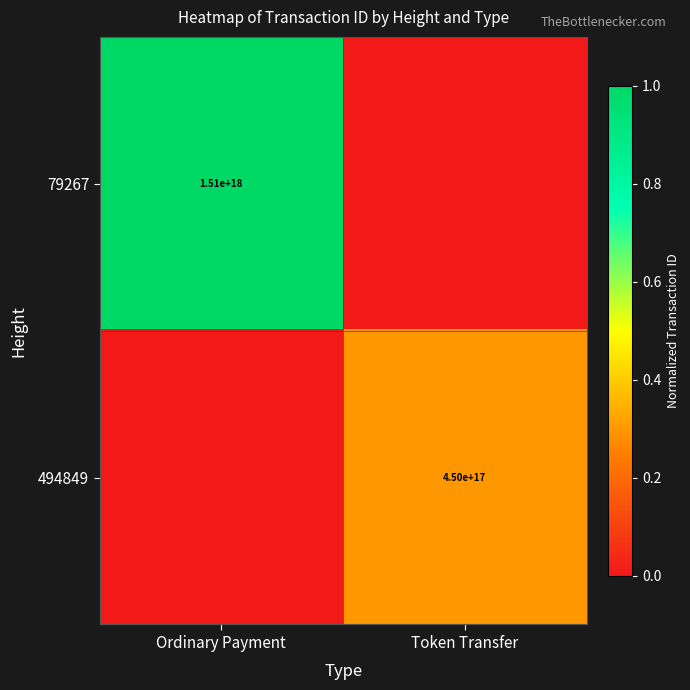

Is it true that 79267 equals 1510000000000000000 at Ordinary Payment?

True